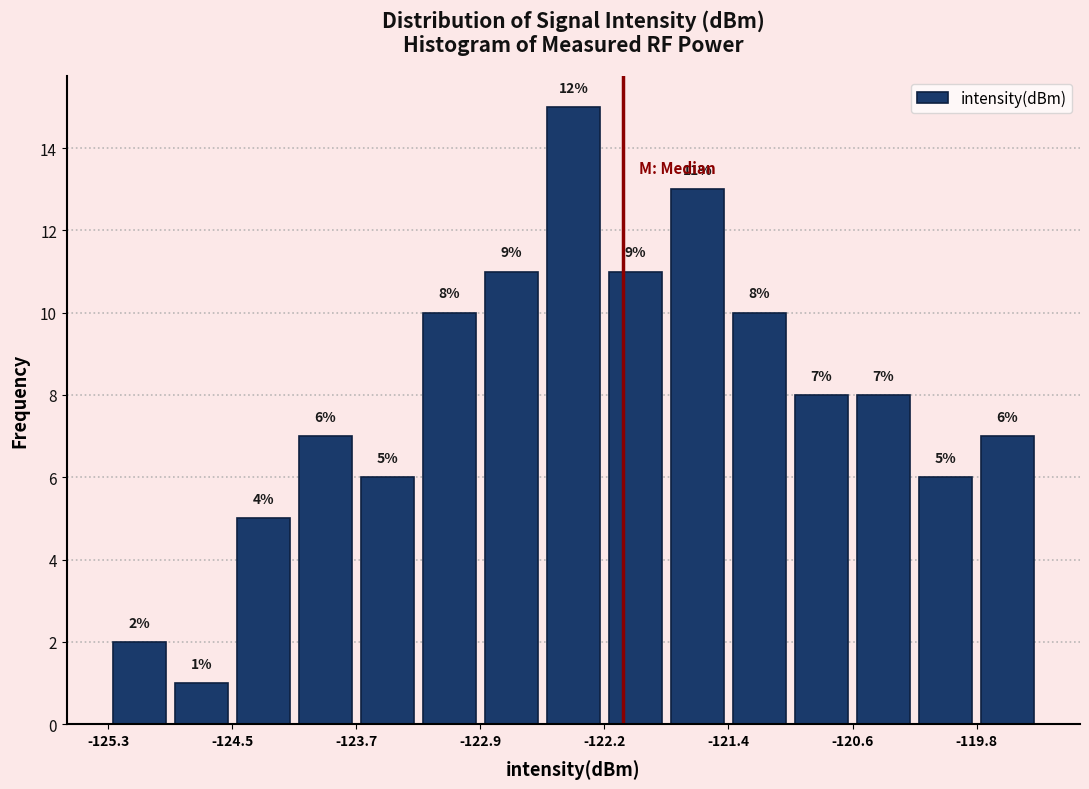

Around what value on the x-axis is the tallest bar? Give the approximate position of its centre, as read against the axis.

-122.4